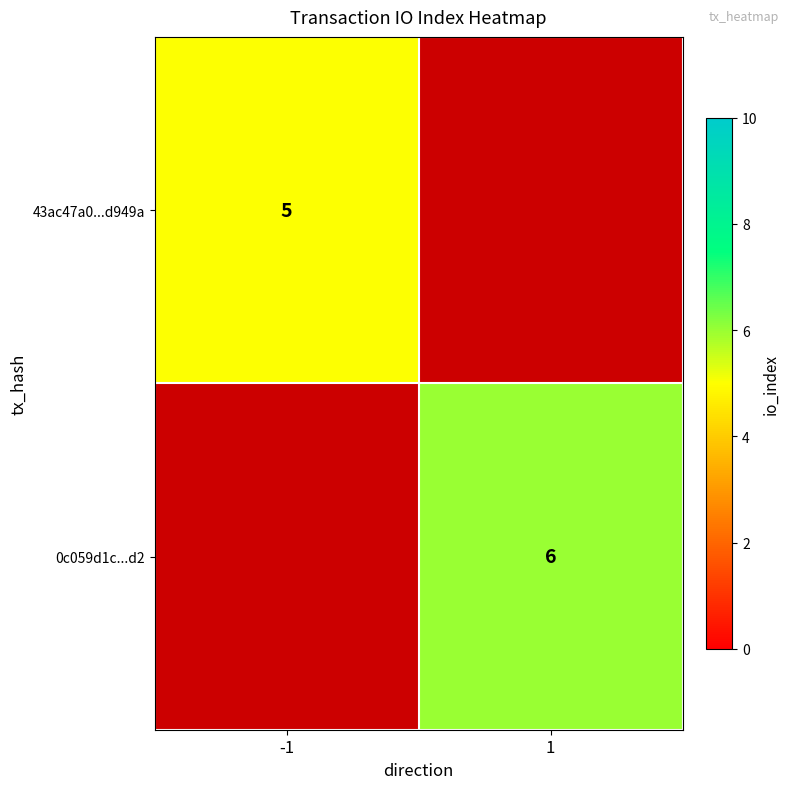

The 0c059d1c...d2 series shows 6 at 1. True or false?

True